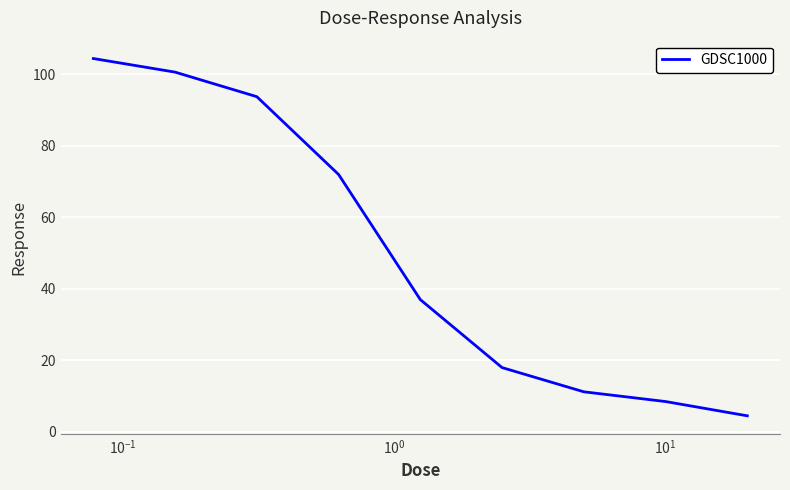

What is the greatest value displayed?

104.5